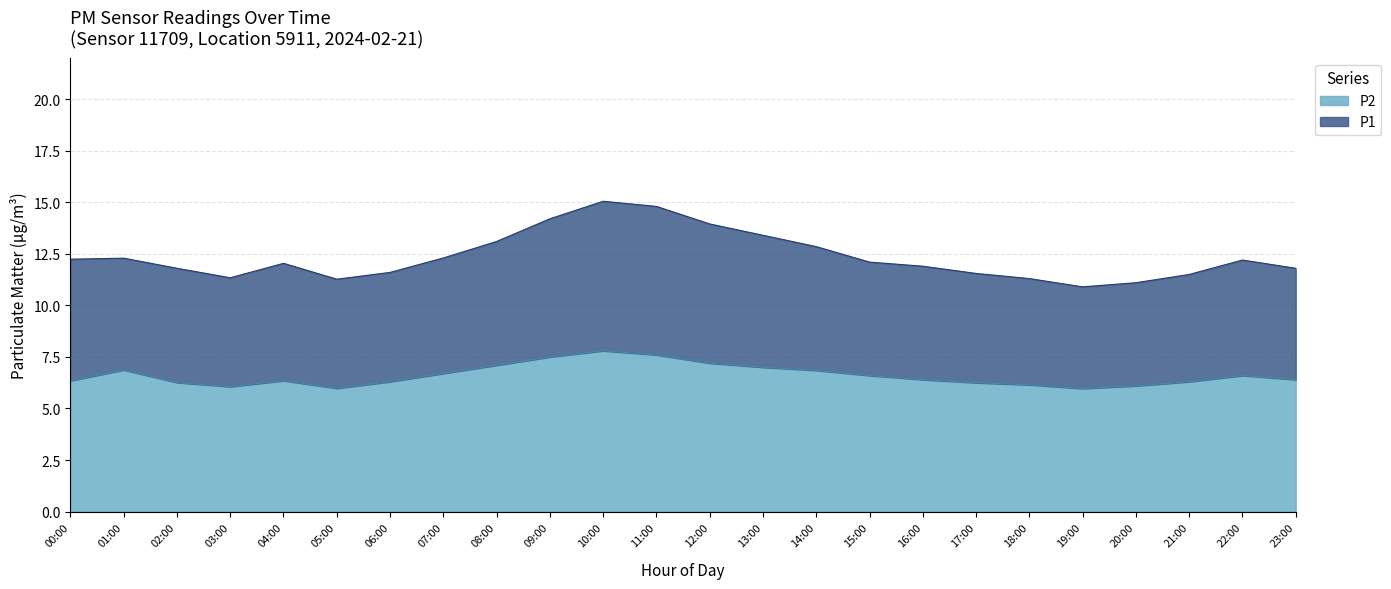

The value of P1 at 14:00 is 19.2. True or false?

False